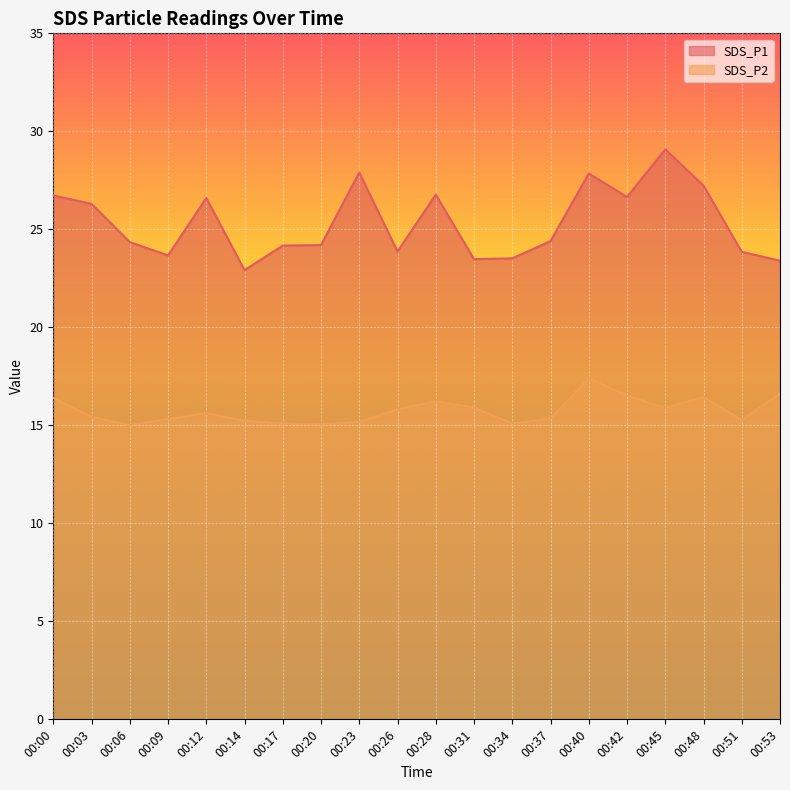

Which series has the largest total across all categories?

SDS_P1